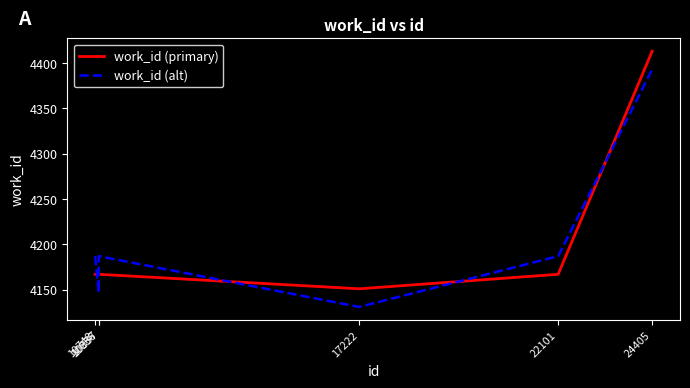

Reading right to left, transcribe all the data shown in this chart.

work_id (primary): 4413	4167	4151	4167	4167	4167
work_id (alt): 4393	4187	4131	4187	4147	4187